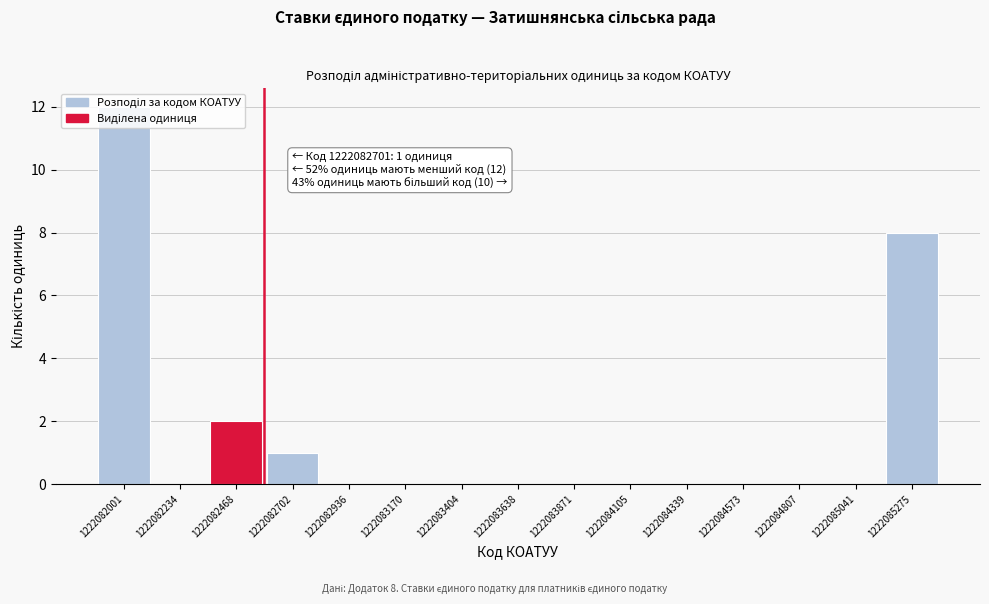

Which category has the highest value across all series?

1222082001